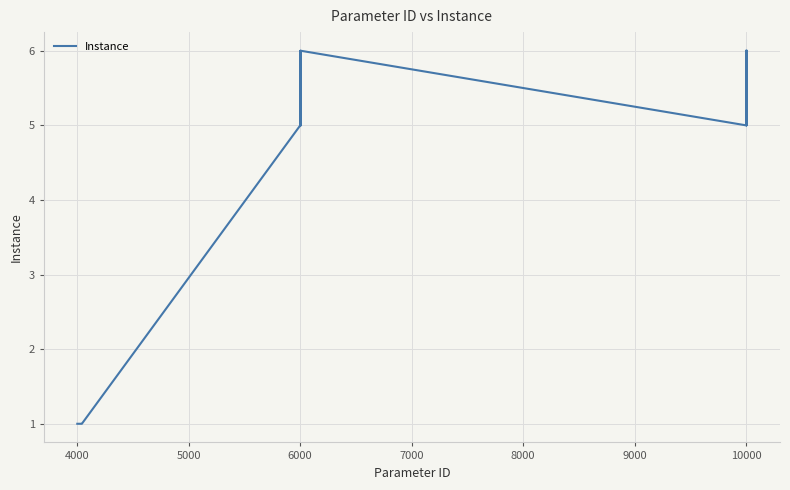

Count the number of data series in this chart.

1